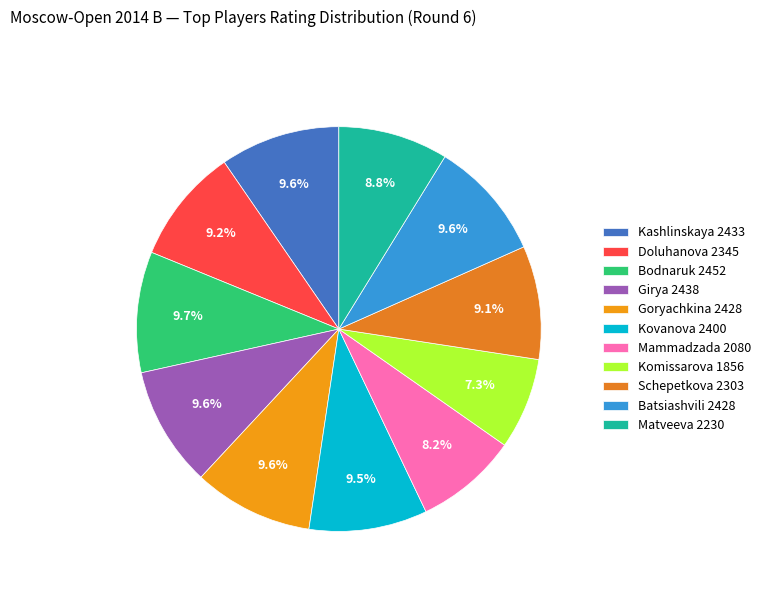

Which category has the biggest portion of the pie?

2452